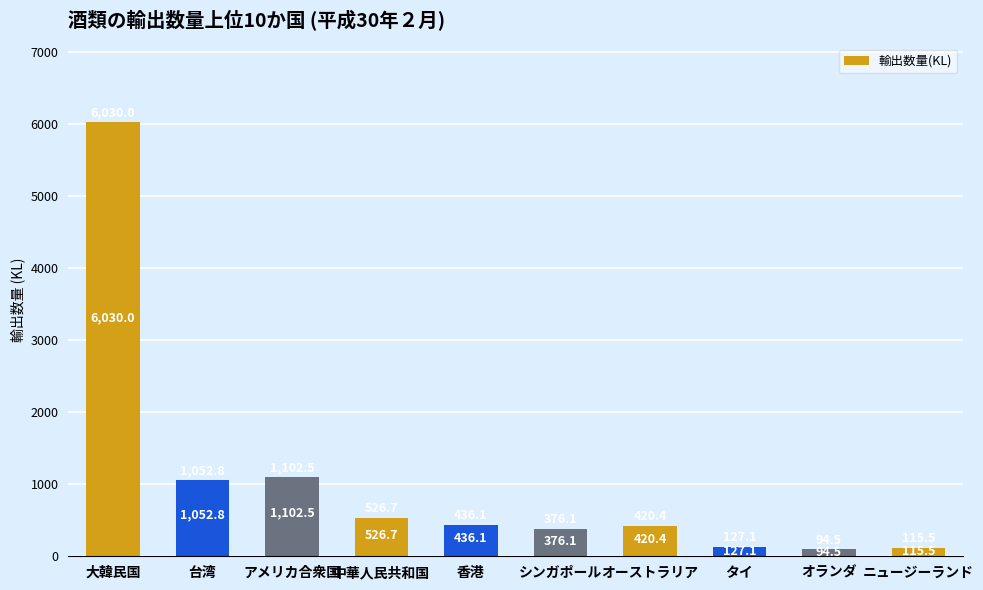

What is the difference between the maximum and minimum values?

5935.5